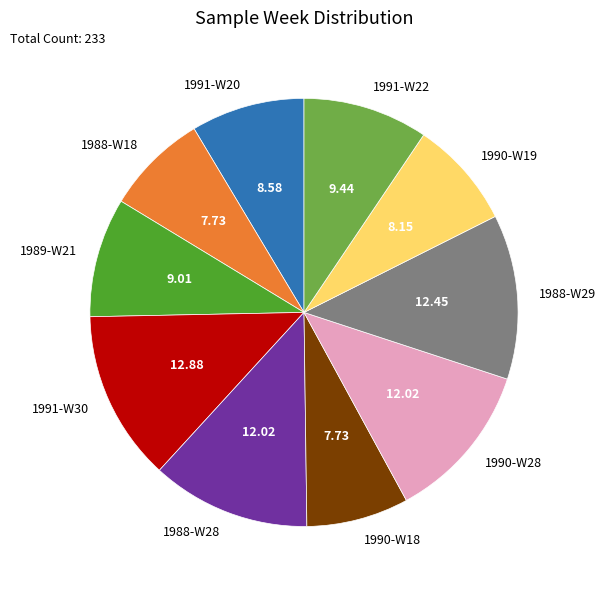

How many slices are in this pie chart?

10